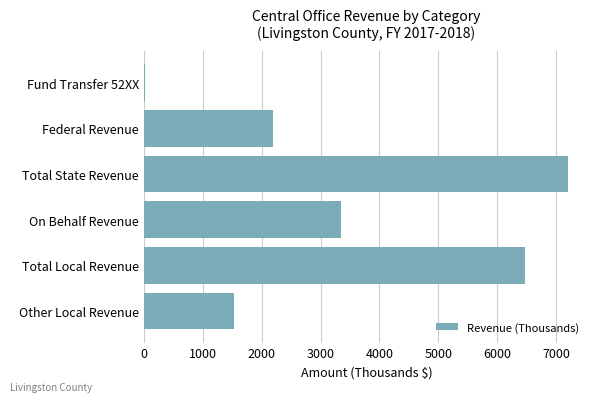

Is it true that the value at Other Local Revenue is 1525.1?

True